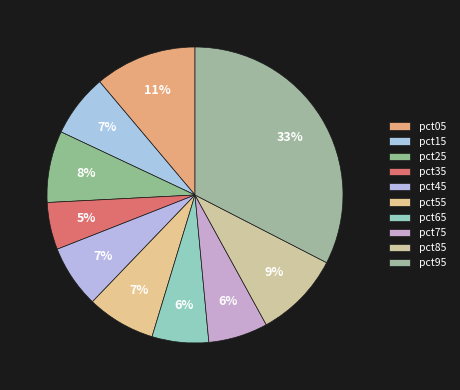

Is the sum of pct05 and pct55 greater than half?

No